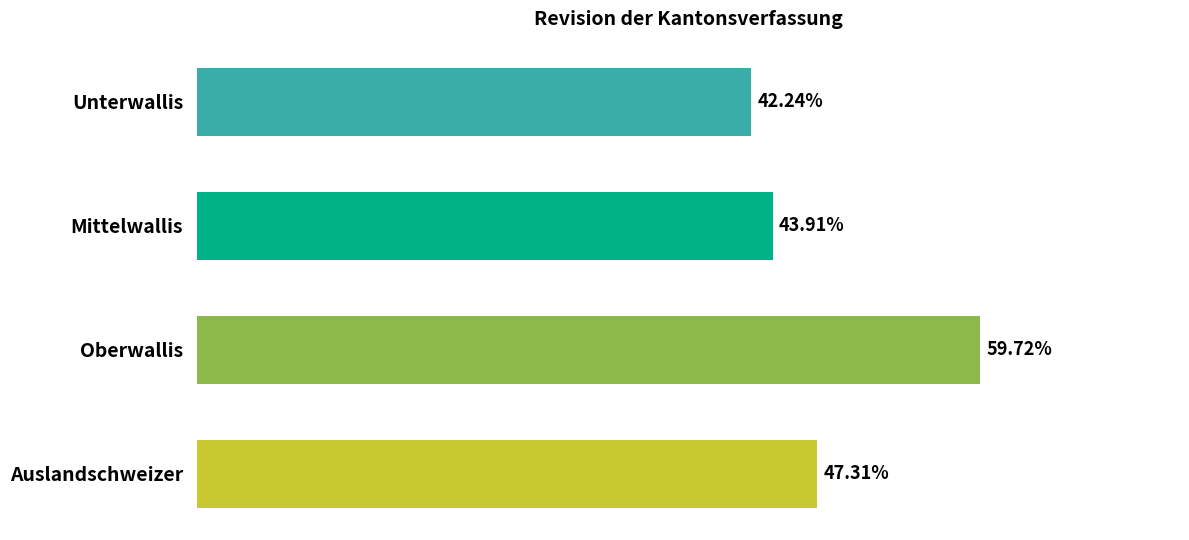

List the labels in order of value, largest first.

Oberwallis, Auslandschweizer, Mittelwallis, Unterwallis